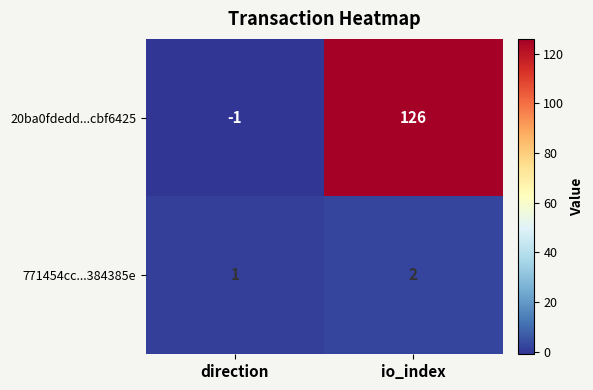

What is the difference between the 20ba0fdedd...cbf6425 values at direction and io_index?

127